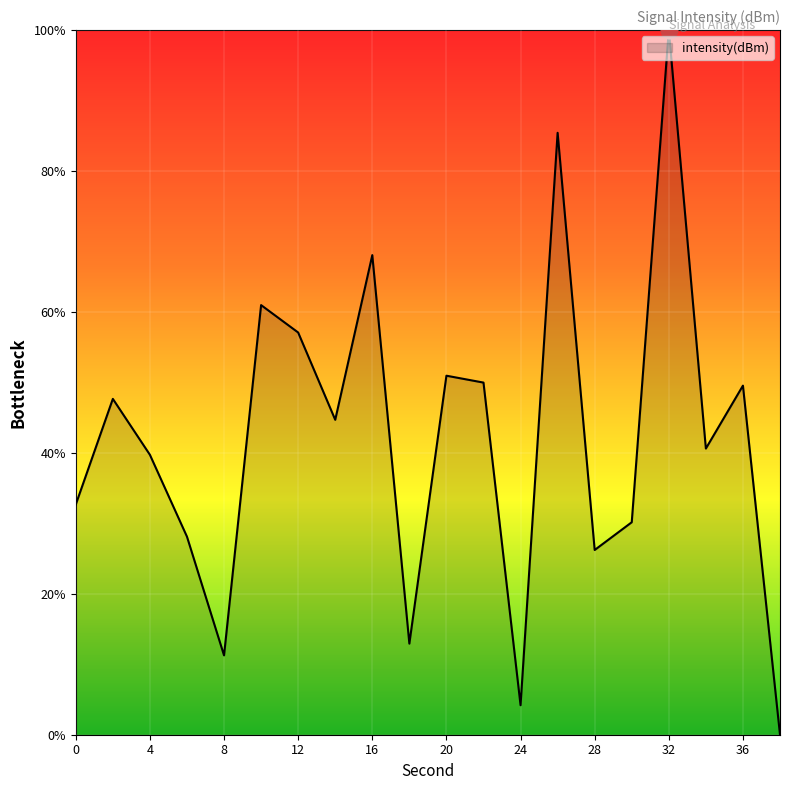

How many lines are shown in the chart?

1